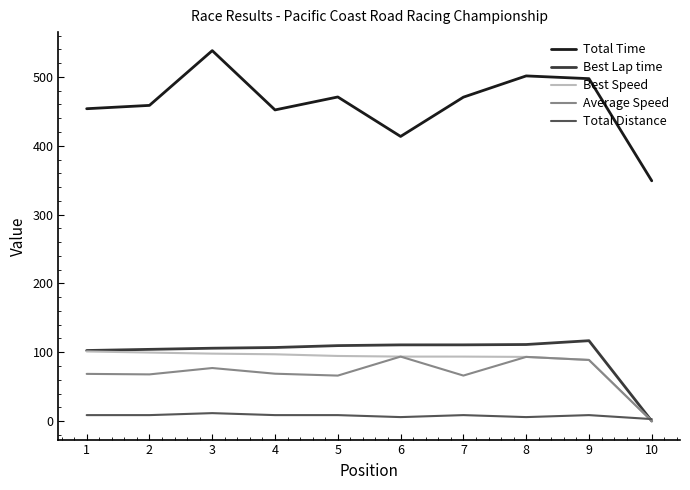

The value of Best Speed at 7 is 127.9. True or false?

False